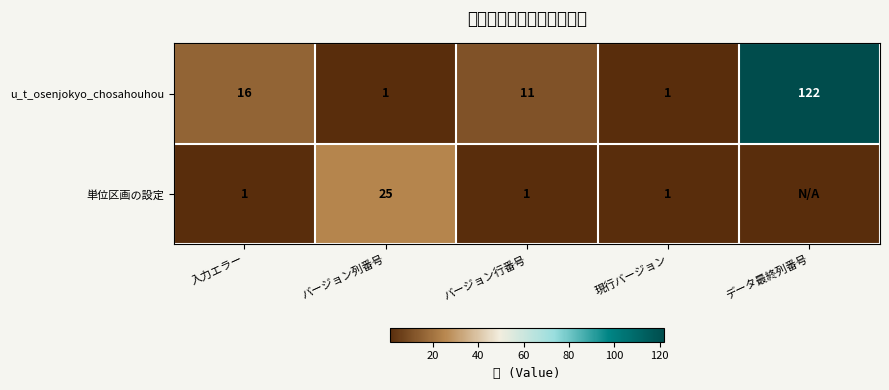

Between 入力エラー and バージョン列番号, which series saw the biggest shift?

単位区画の設定